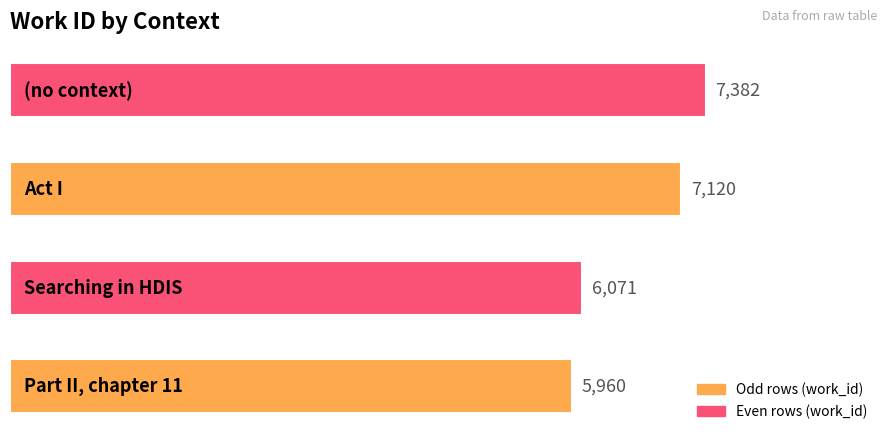

What is the sum of all values?

26533